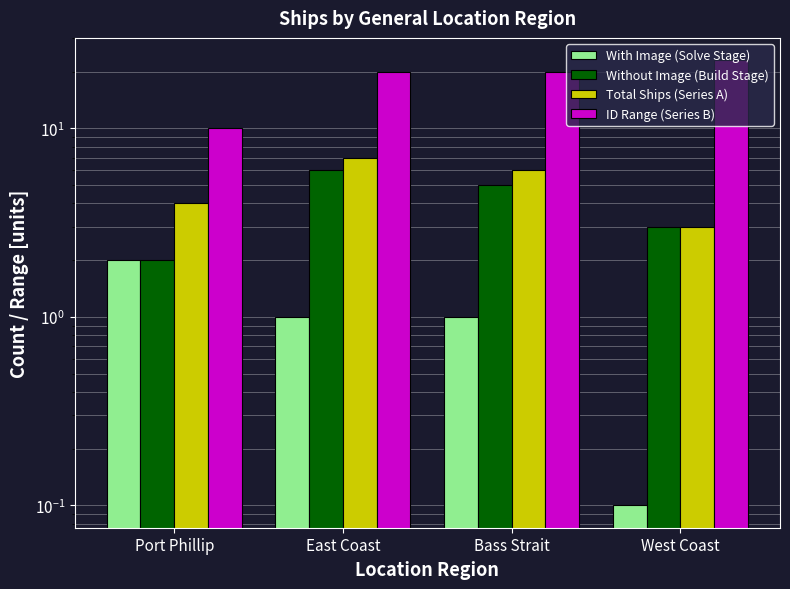

What is the difference between the maximum and minimum values in the Without Image (Build Stage) series?

4.0